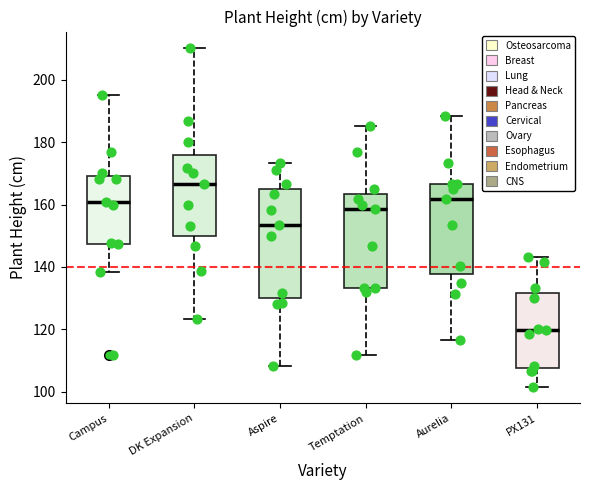

Reading left to right, read every box against the y-axis: the position of its median line, the range the box covers, and the ends of its whiskers. The values are not printed on the chart, so give them approximately, as read against the axis.

Campus: median 160, box 148 to 170, whiskers 138 to 196
DK Expansion: median 166, box 150 to 176, whiskers 124 to 210
Aspire: median 154, box 130 to 166, whiskers 108 to 174
Temptation: median 158, box 134 to 164, whiskers 112 to 186
Aurelia: median 162, box 138 to 166, whiskers 116 to 188
PX131: median 120, box 108 to 132, whiskers 102 to 144